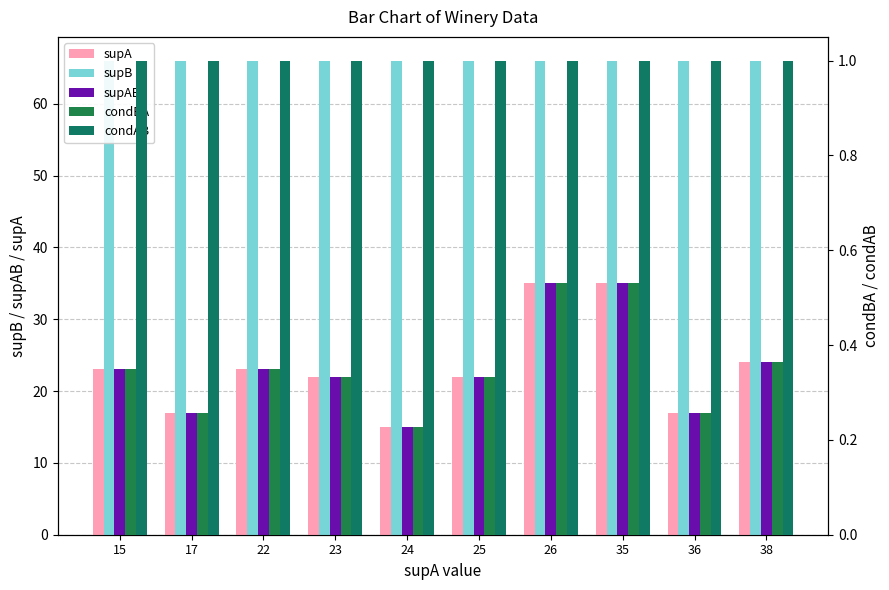

What is the minimum value shown in the chart?

0.2